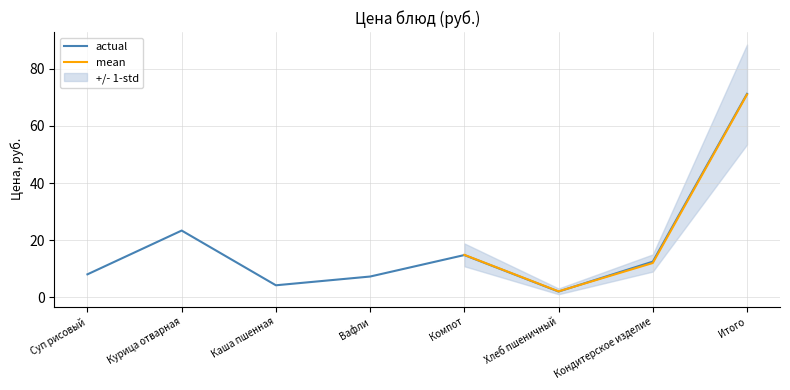

At which label is actual closest to 36?

Курица отварная